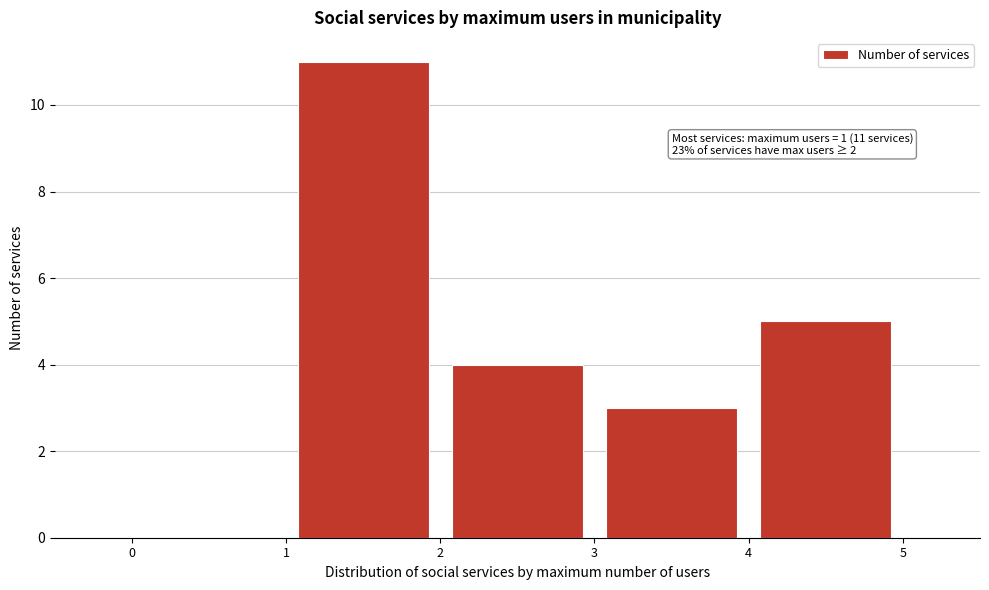

Over which range of the x-axis is the bar tallest?

1 to 2